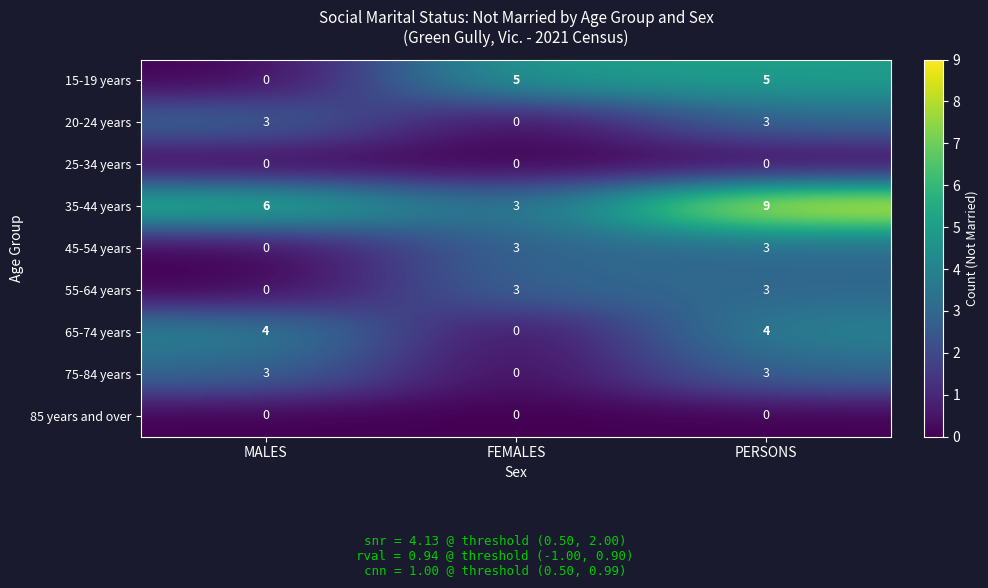

Which series has the widest spread of values?

35-44 years